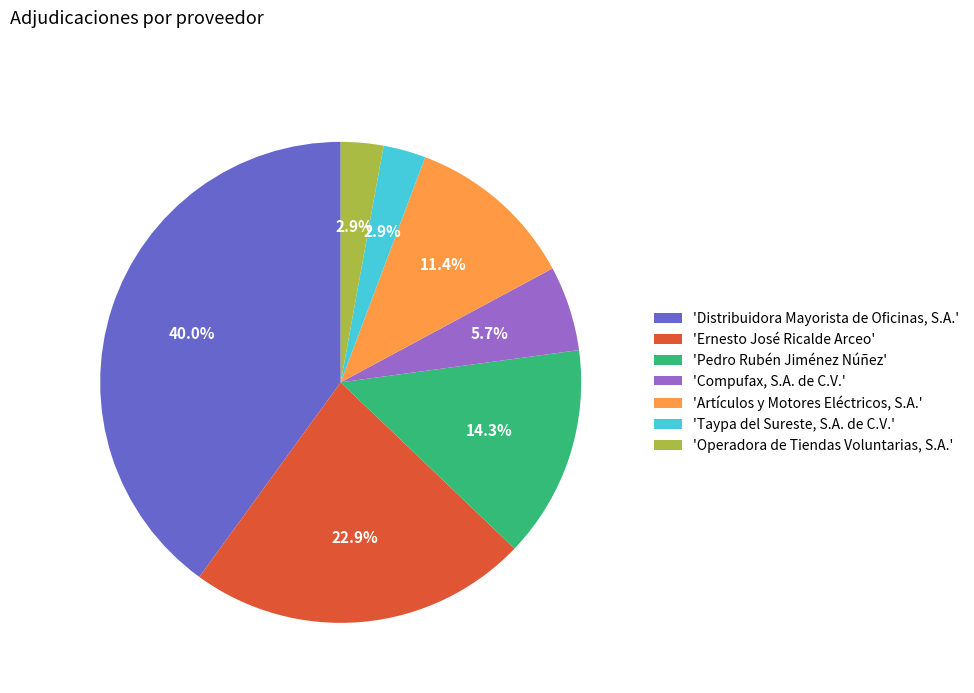

What is the total percentage of 'Taypa del Sureste, S.A. de C.V.' and 'Compufax, S.A. de C.V.'?

8.6%